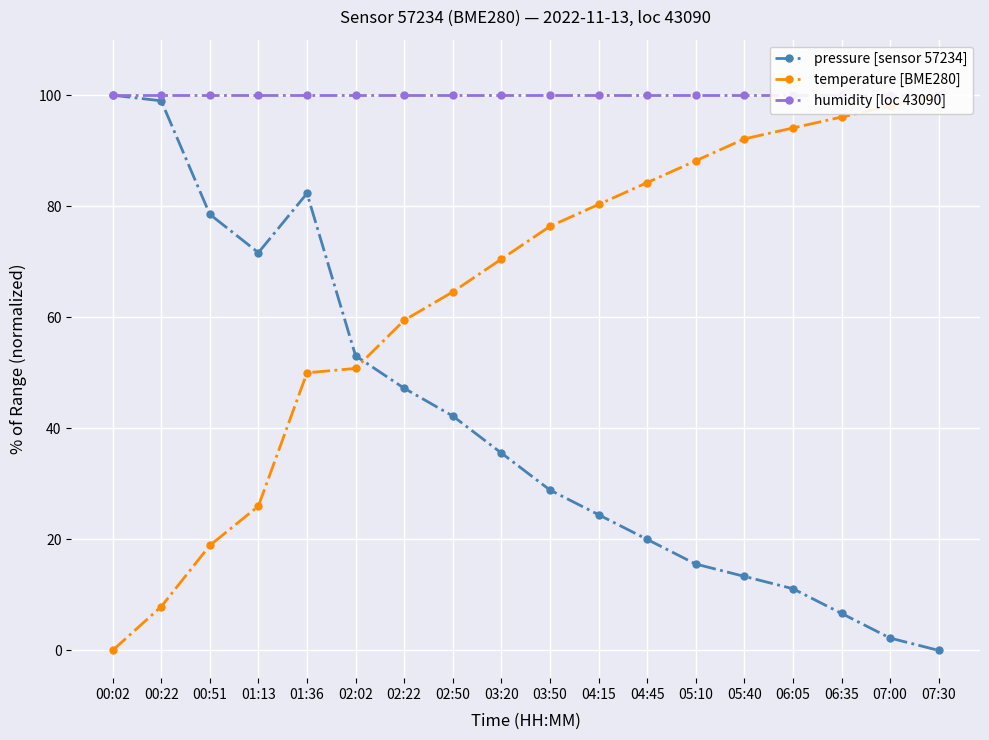

At which label does temperature [BME280] reach its minimum?

00:02